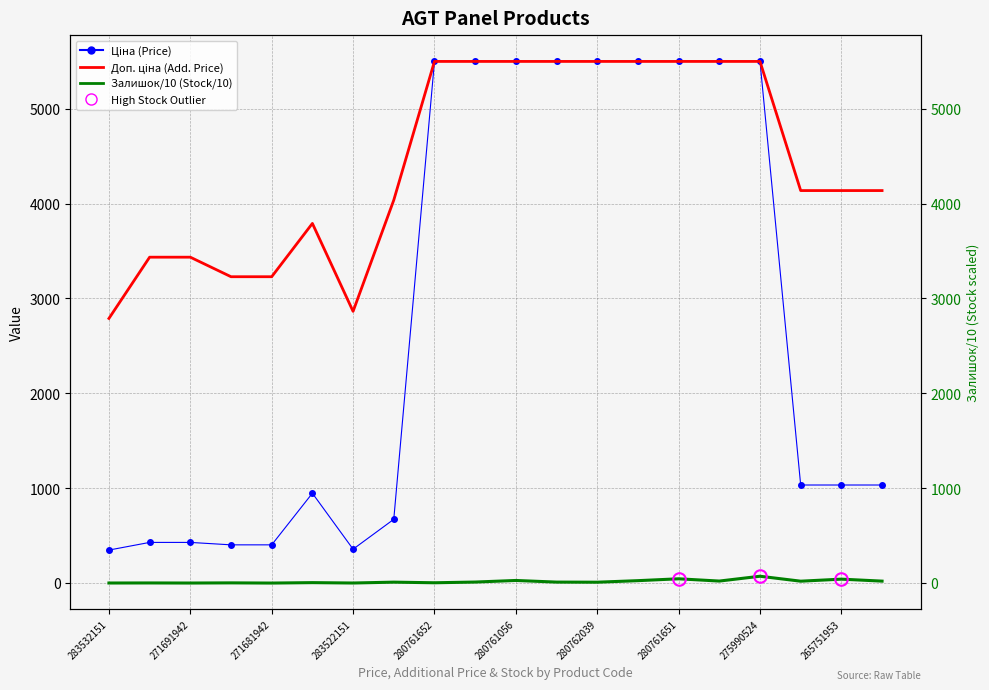

Which label corresponds to the largest value in the chart?

280761652